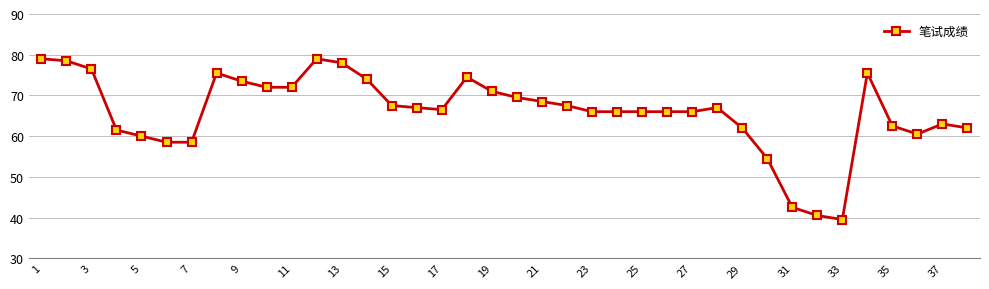

What is the greatest value displayed?

79.0